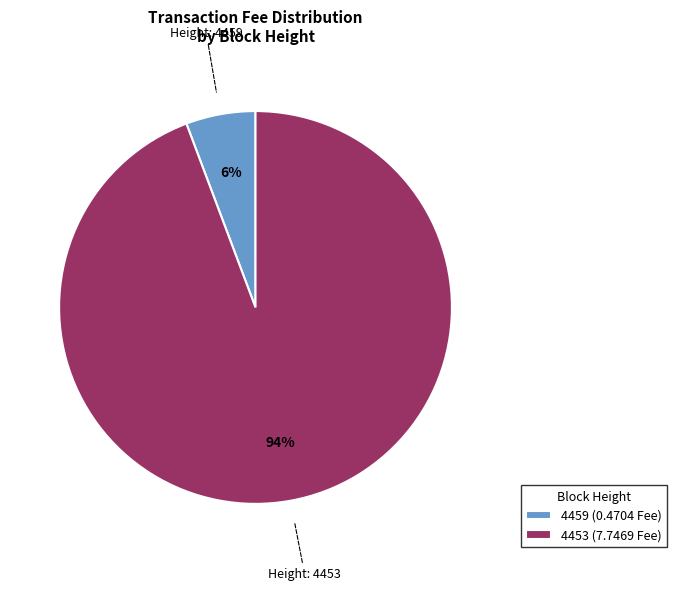

What is the ratio of the value at 4459 to the value at 4453?

0.1